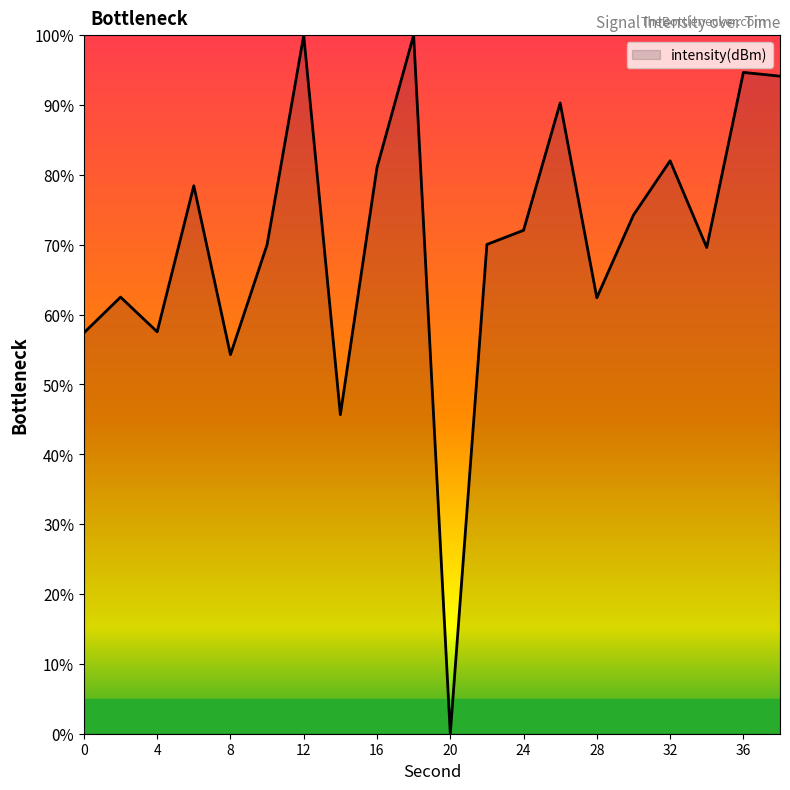

What is the maximum value shown in the chart?

100.0